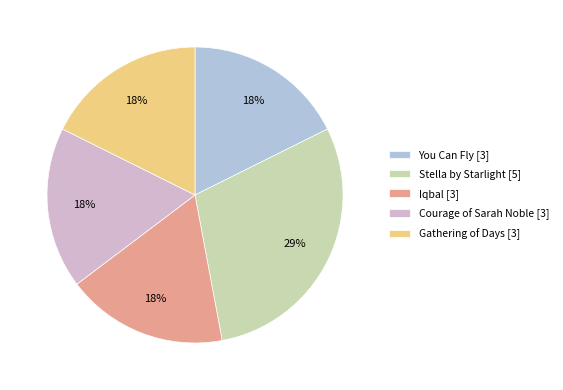

To the nearest percent, what portion does Courage of Sarah Noble [3] represent?

18%